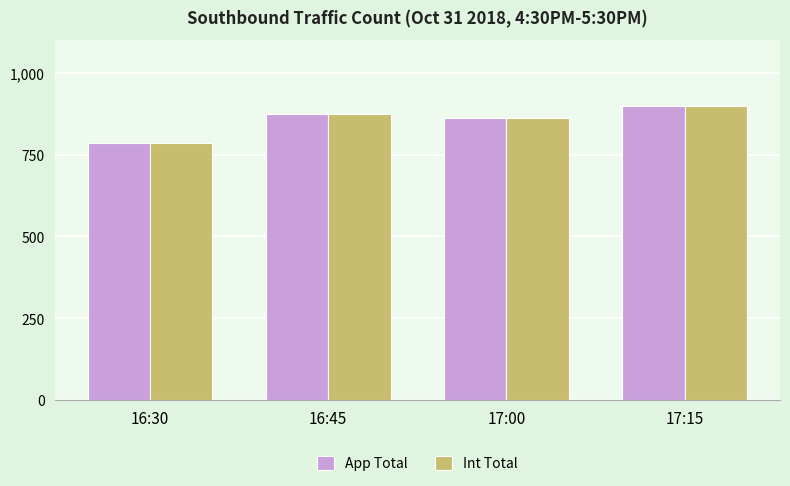

How many Int Total values are between 862 and 899?

3